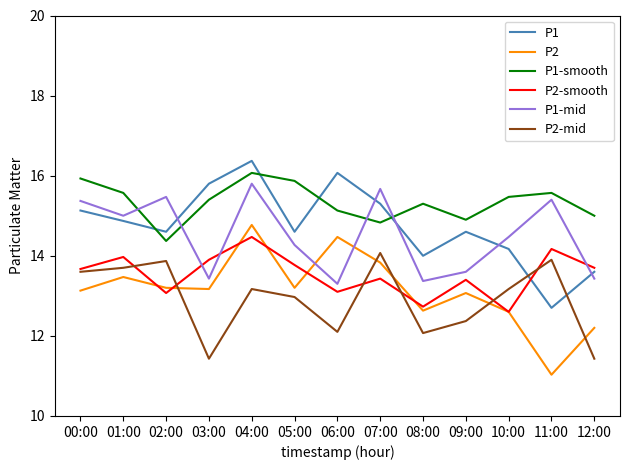

What is the difference between the highest and lowest values at 03:00?

4.4